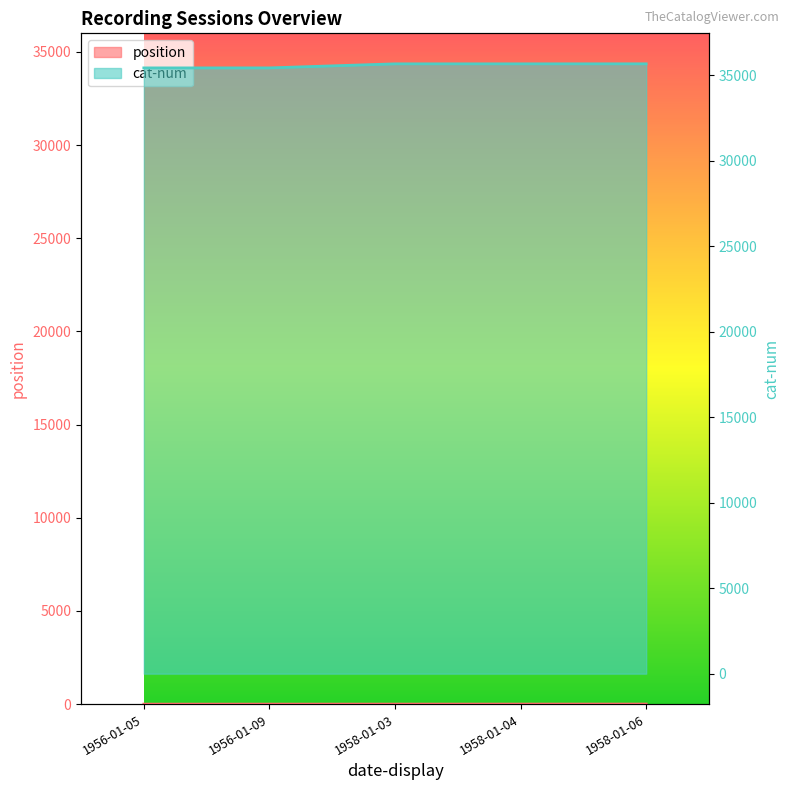

True or false: position has a value of 3 at 1956-01-09.

False